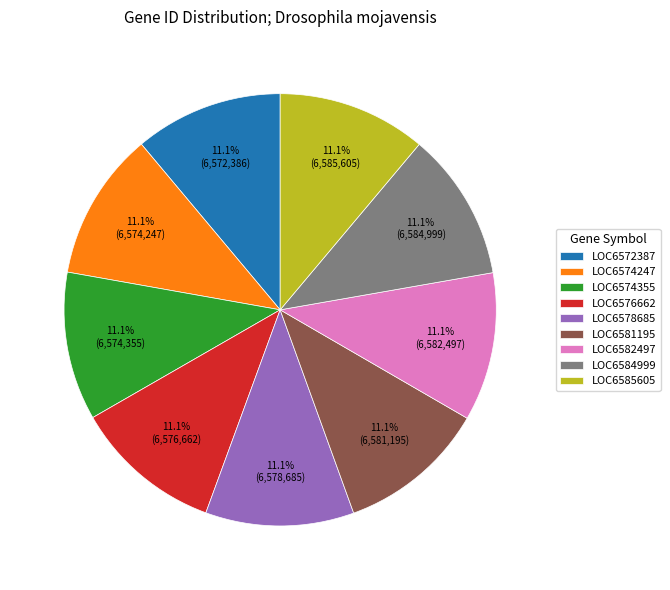

Does any single category account for the majority?

No